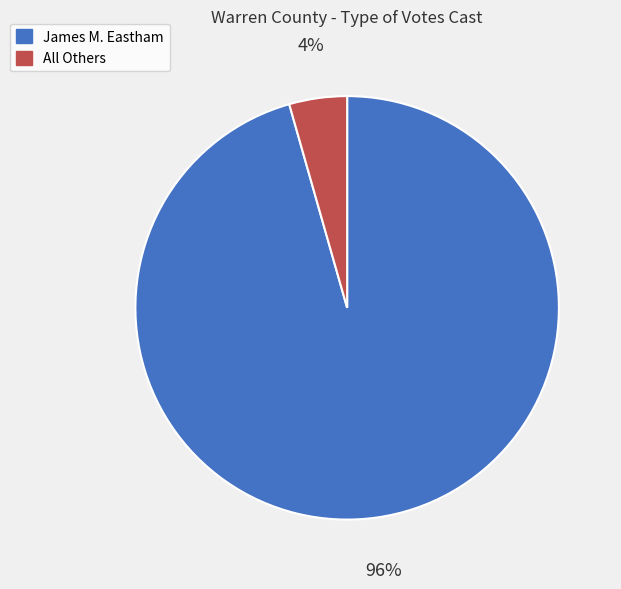

Count the number of slices in the pie.

2